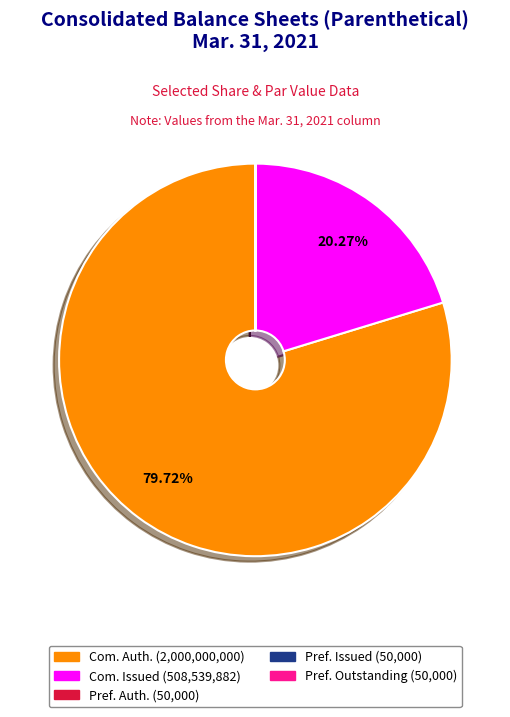

To the nearest percent, what is the difference between the largest and smallest slice percentages?

80%